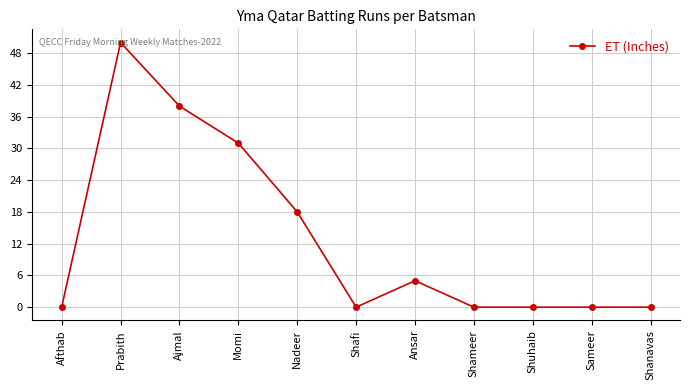

What is the sum of the values at Shanavas and Ajmal?

38